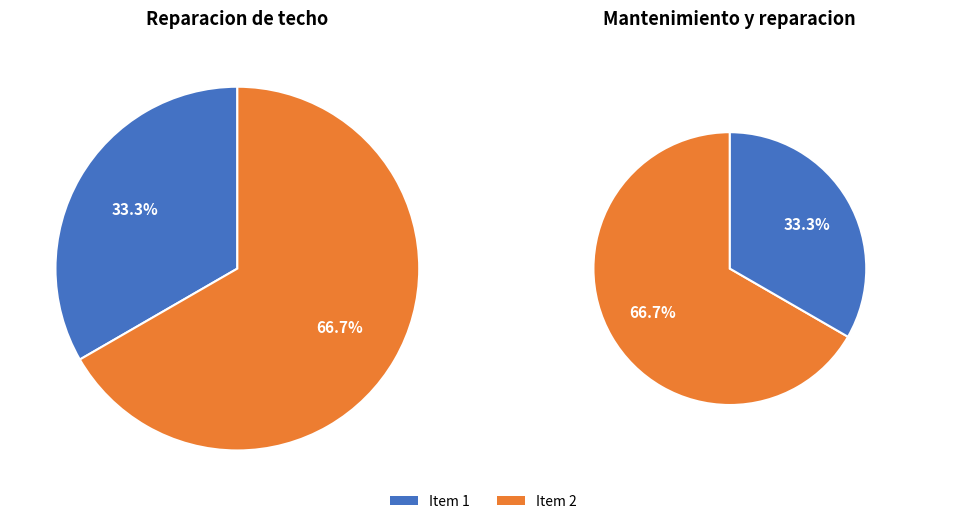

What percentage is NOT represented by Reparacion de techo?

50.0%